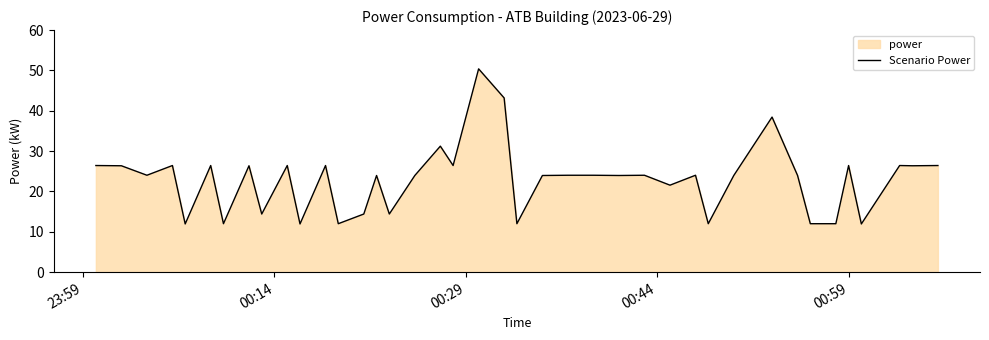

What is the greatest value displayed?

50.4